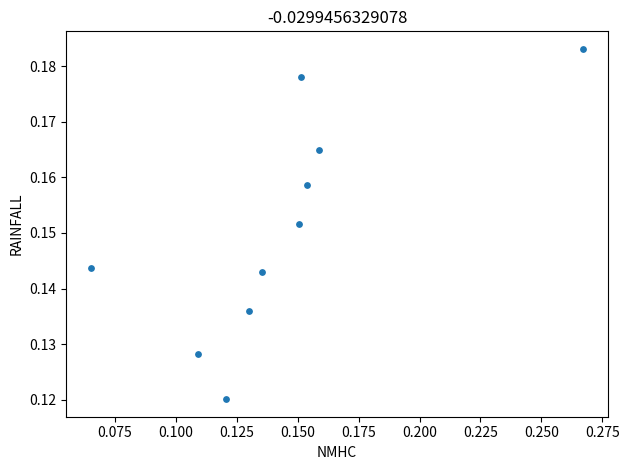

Count the number of points in this scatter plot.

10